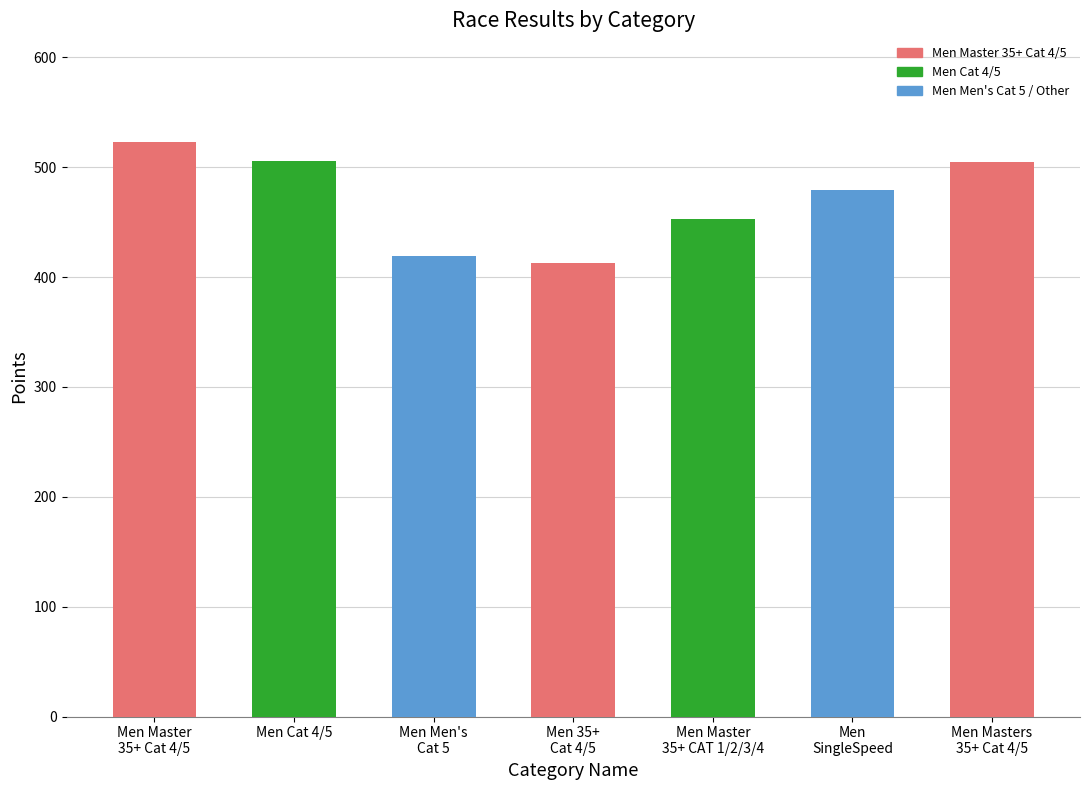

What is the value of the 7th bar from the left?

505.1